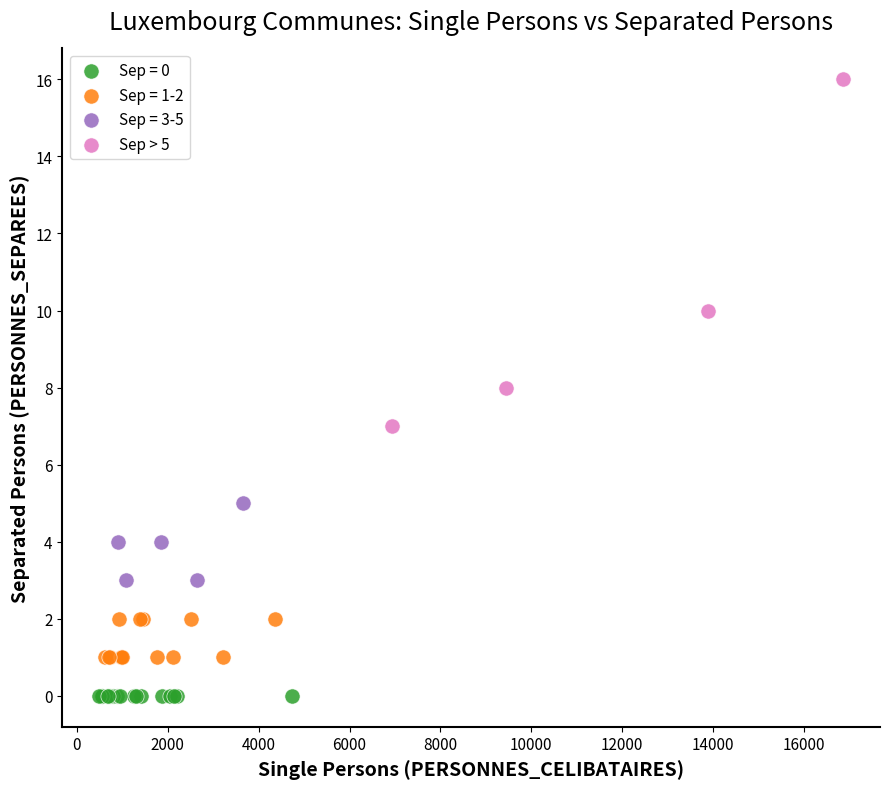

Which series reaches the maximum Y coordinate?

Sep > 5